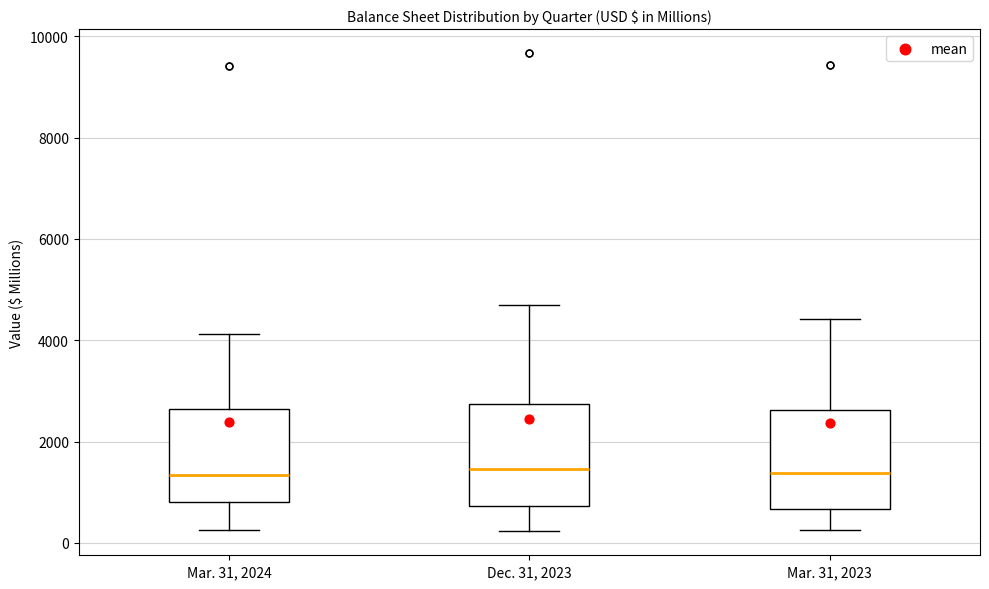

Where does the upper whisker of the box for Mar. 31, 2024 end on the y-axis? The values are not printed on the chart, so give them approximately, as read against the axis.

4200